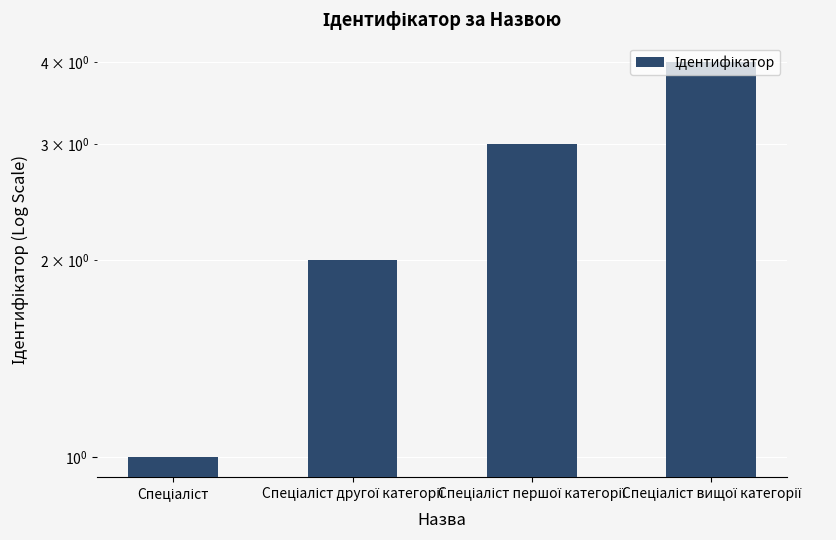

At which category does the chart reach its minimum across all series?

Спеціаліст